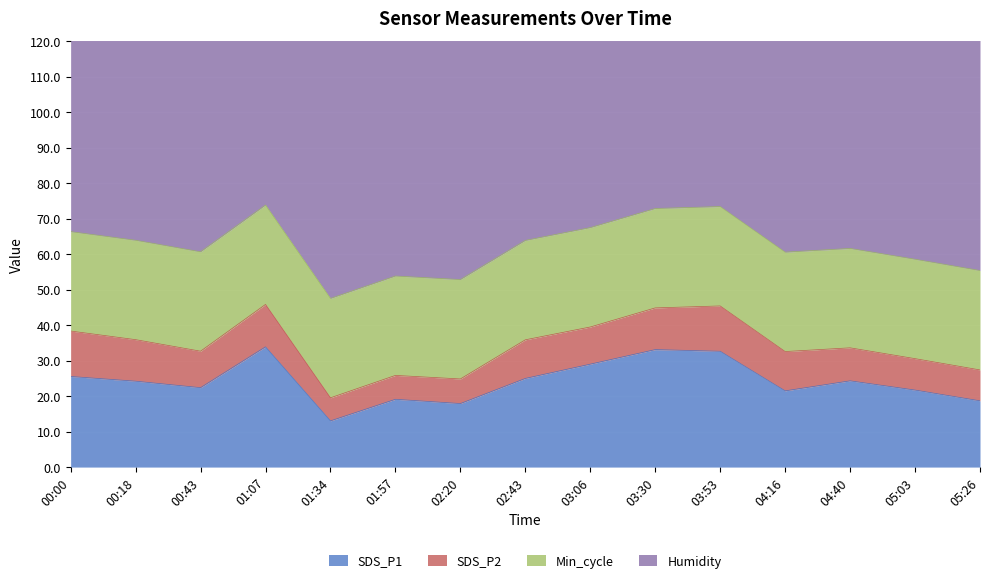

What is the total value across all series at 03:53?

173.3